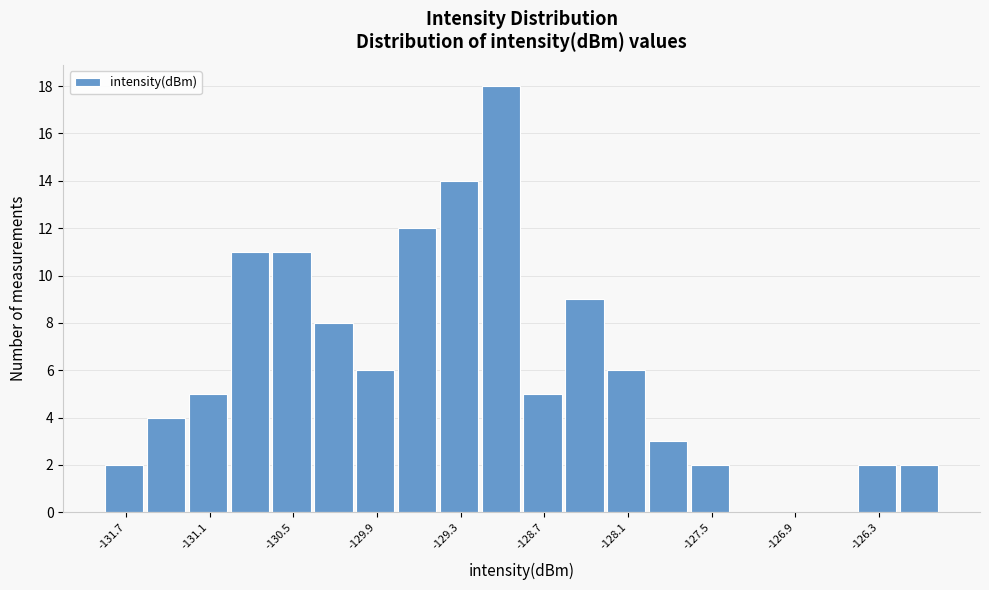

Read against the x-axis, roughly where is the centre of the tallest bar?

-129.0